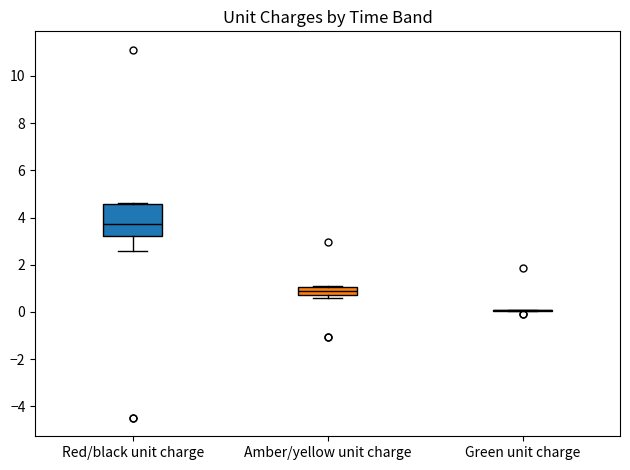

Reading left to right, read every box against the y-axis: the position of its median line, the range the box covers, and the ends of its whiskers. The values are not printed on the chart, so give them approximately, as read against the axis.

Red/black unit charge: median 3.8, box 3.2 to 4.6, whiskers 2.6 to 4.6 (just above the box's upper edge)
Amber/yellow unit charge: median 0.8 (inside the box), box 0.8 to 1.0, whiskers 0.6 to 1.0
Green unit charge: box collapsed to a line at 0.0, whiskers 0.0 to 0.0